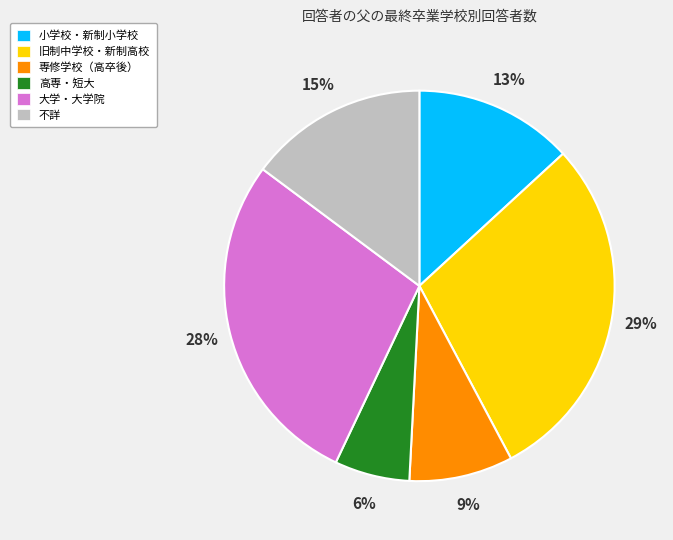

What percentage is the 不詳 slice, to the nearest percent?

15%